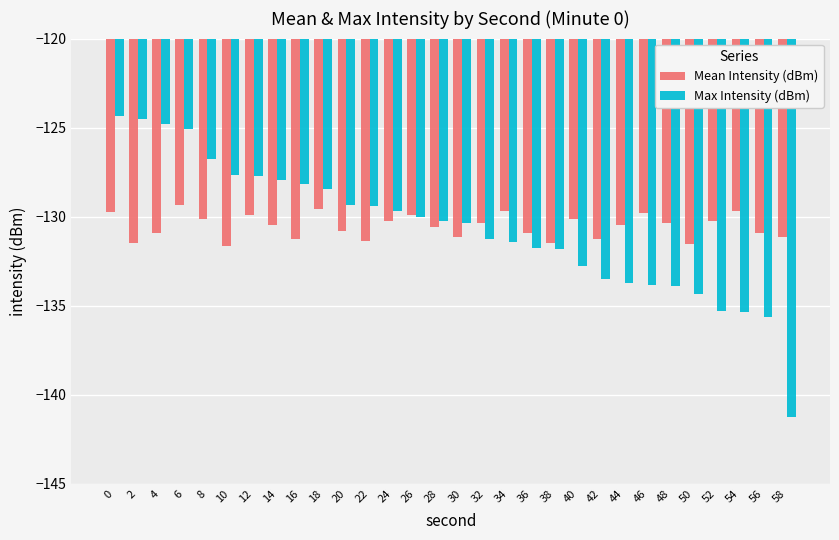

Which series has the largest range (max minus min)?

Max Intensity (dBm)